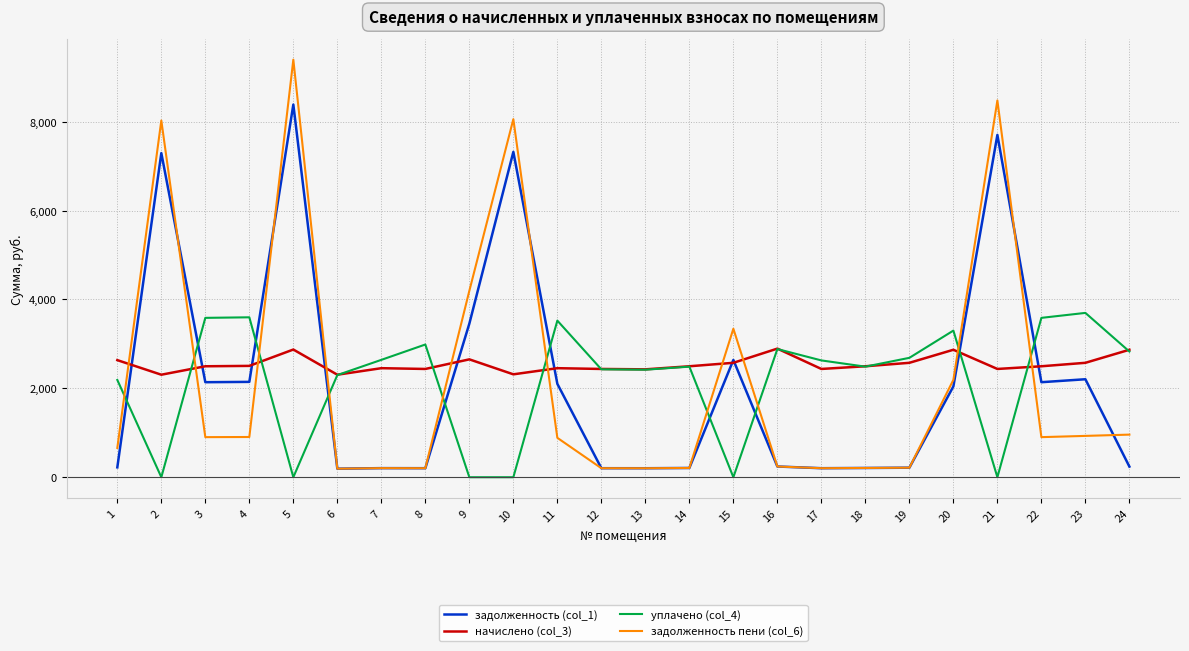

At which category is the sum across all series the highest?

5